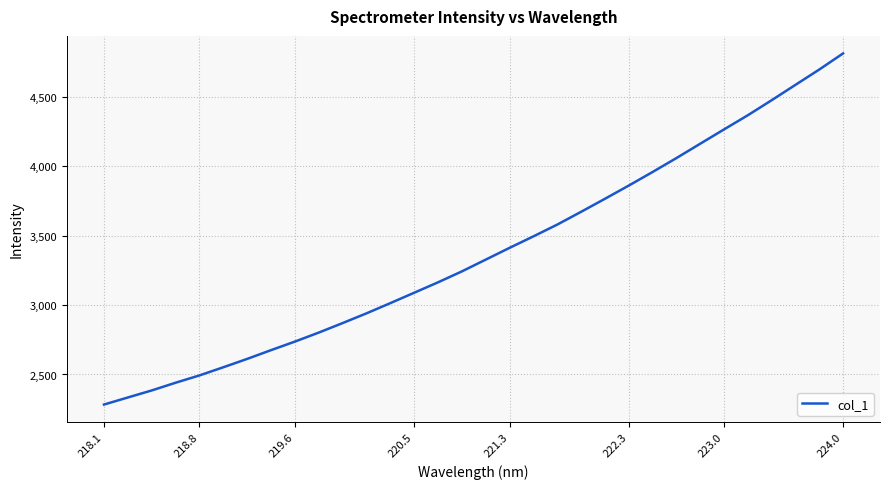

What is the difference between the maximum and minimum values?

2529.7